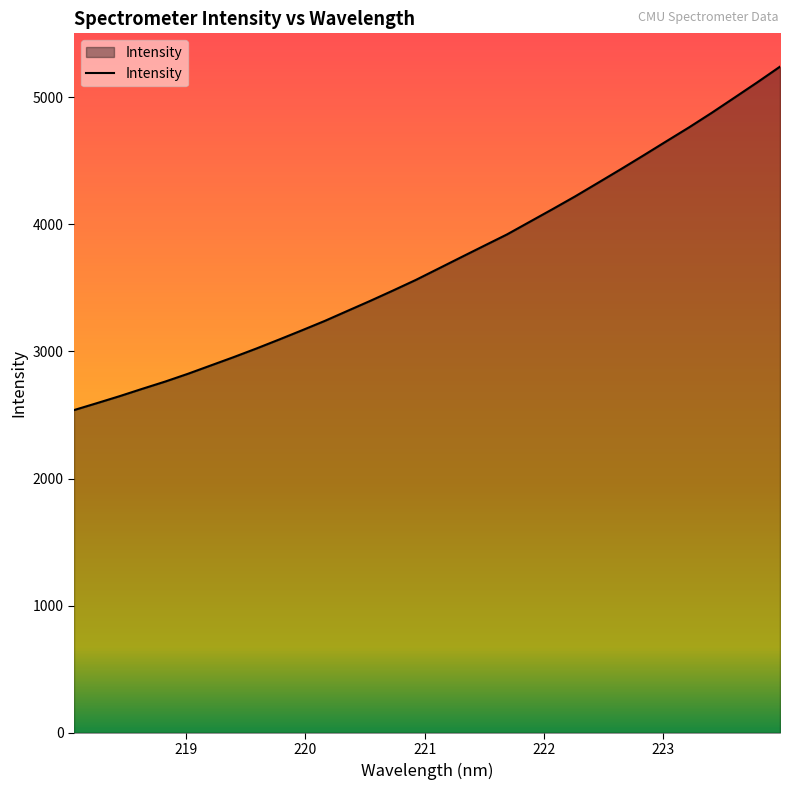

What is the difference between the maximum and minimum values?

2701.3